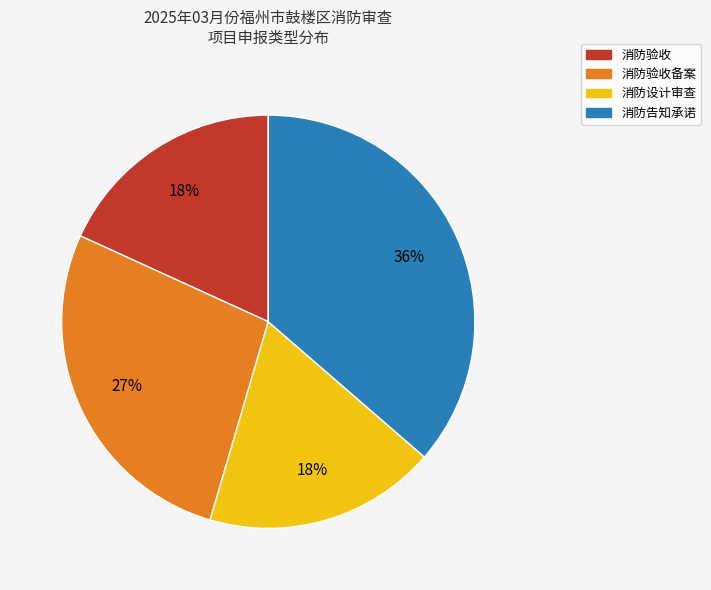

What is the ratio of the value at 消防设计审查 to the value at 消防告知承诺?

0.5